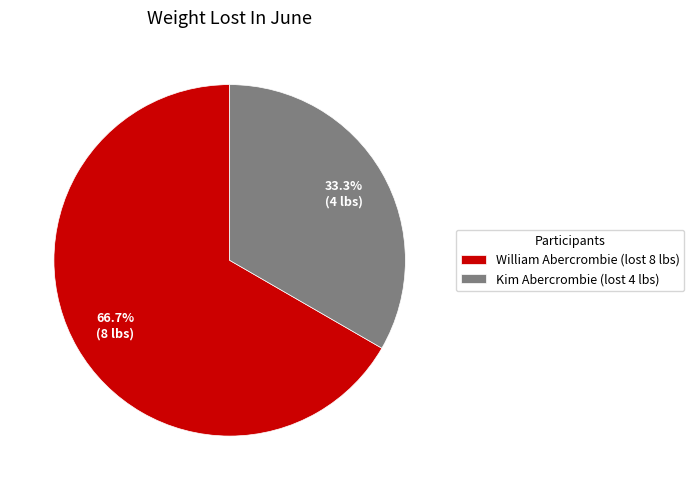

To the nearest percent, what is the average slice percentage?

50%